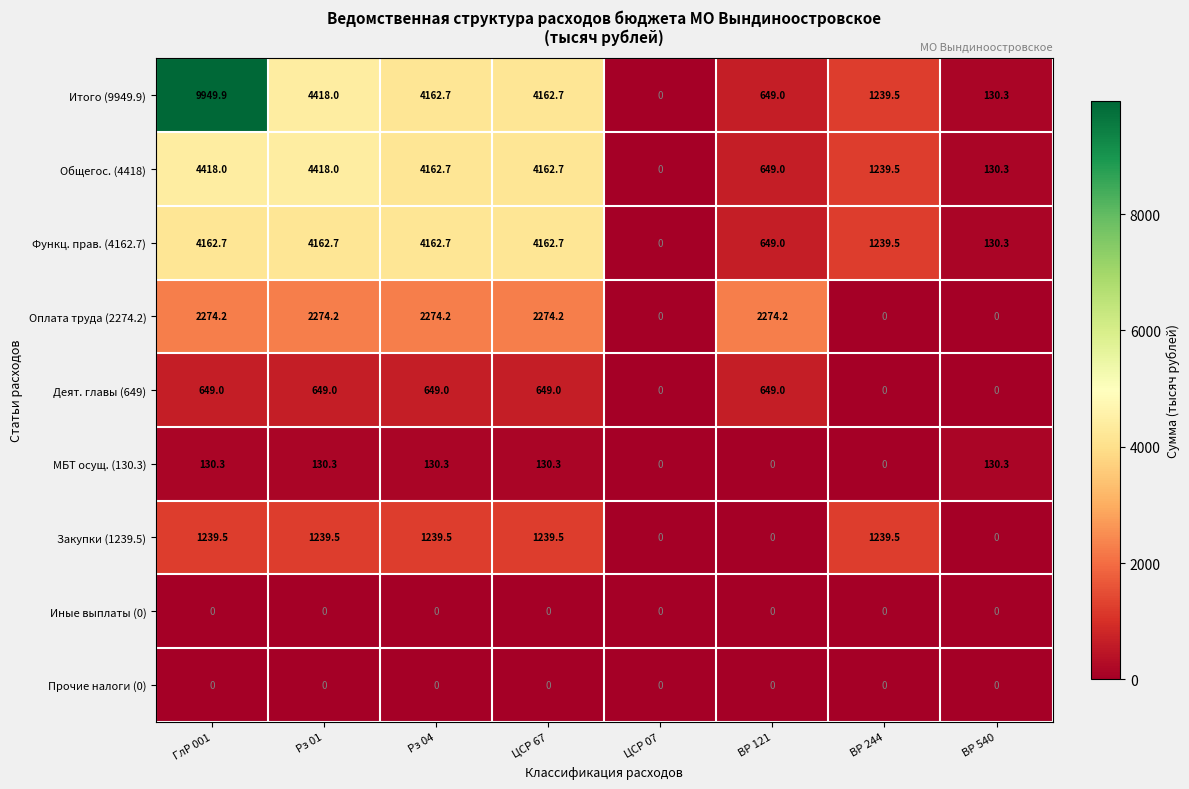

What is the approximate value of Деят. главы (649) at Рз 04?

649.0